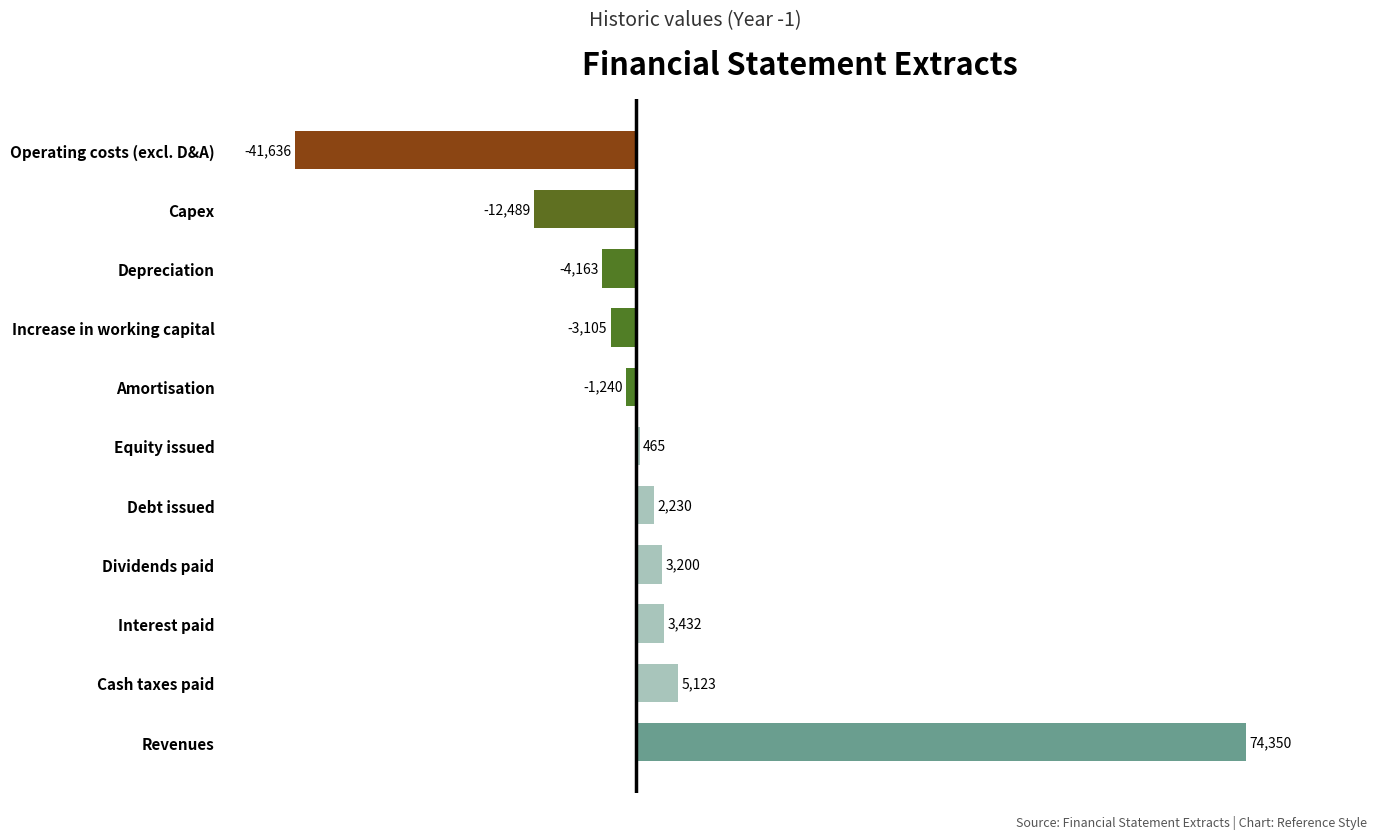

The value at Operating costs (excl. D&A) is -41636. True or false?

True